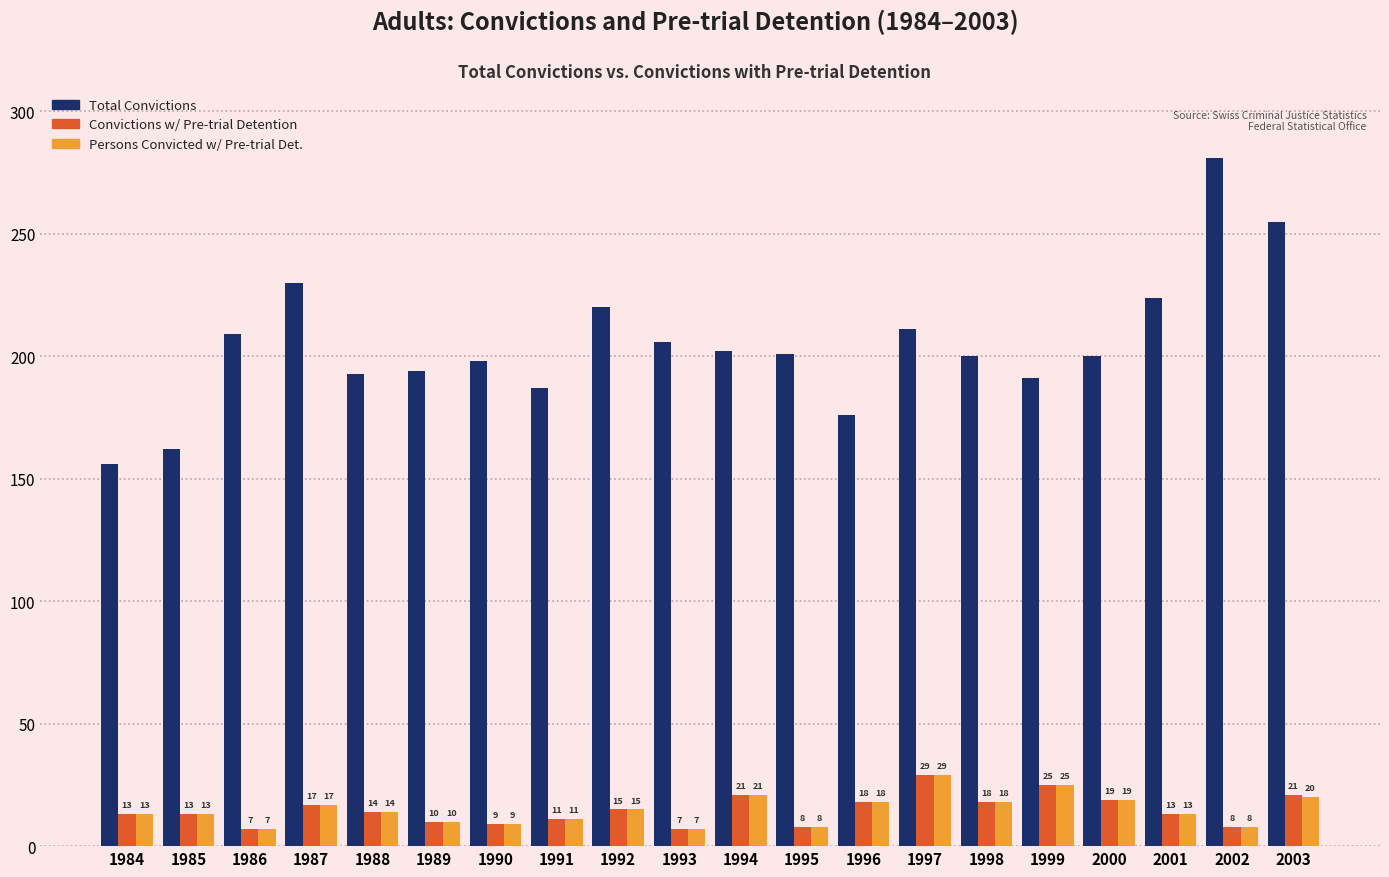

Reading right to left, transcribe all the data shown in this chart.

Total Convictions: 2003=255	2002=281	2001=224	2000=200	1999=191	1998=200	1997=211	1996=176	1995=201	1994=202	1993=206	1992=220	1991=187	1990=198	1989=194	1988=193	1987=230	1986=209	1985=162	1984=156
Convictions w/ Pre-trial Detention: 2003=21	2002=8	2001=13	2000=19	1999=25	1998=18	1997=29	1996=18	1995=8	1994=21	1993=7	1992=15	1991=11	1990=9	1989=10	1988=14	1987=17	1986=7	1985=13	1984=13
Persons Convicted w/ Pre-trial Det.: 2003=20	2002=8	2001=13	2000=19	1999=25	1998=18	1997=29	1996=18	1995=8	1994=21	1993=7	1992=15	1991=11	1990=9	1989=10	1988=14	1987=17	1986=7	1985=13	1984=13